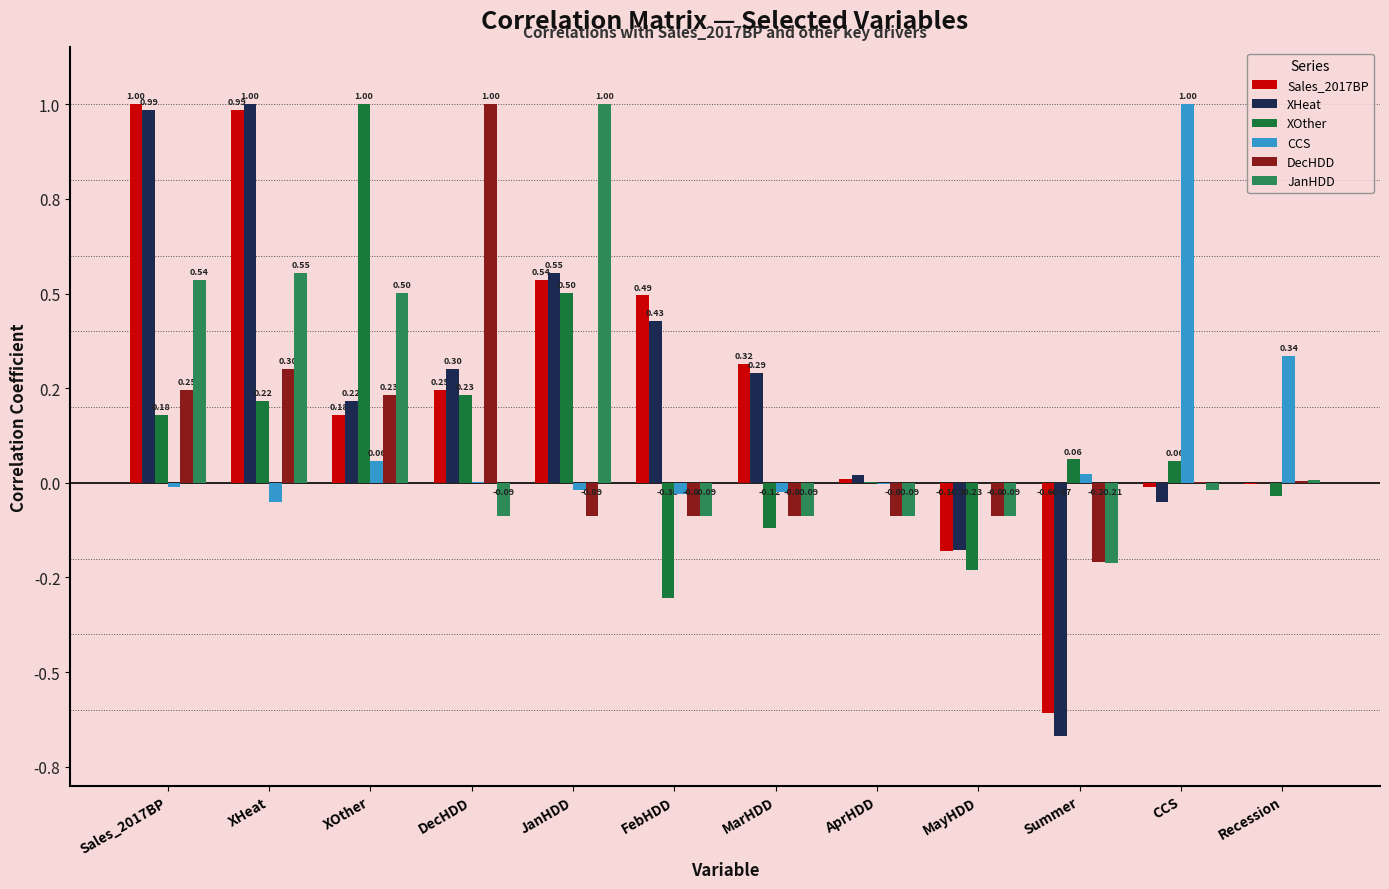

What is the spread (max minus min) of values at JanHDD?

1.1